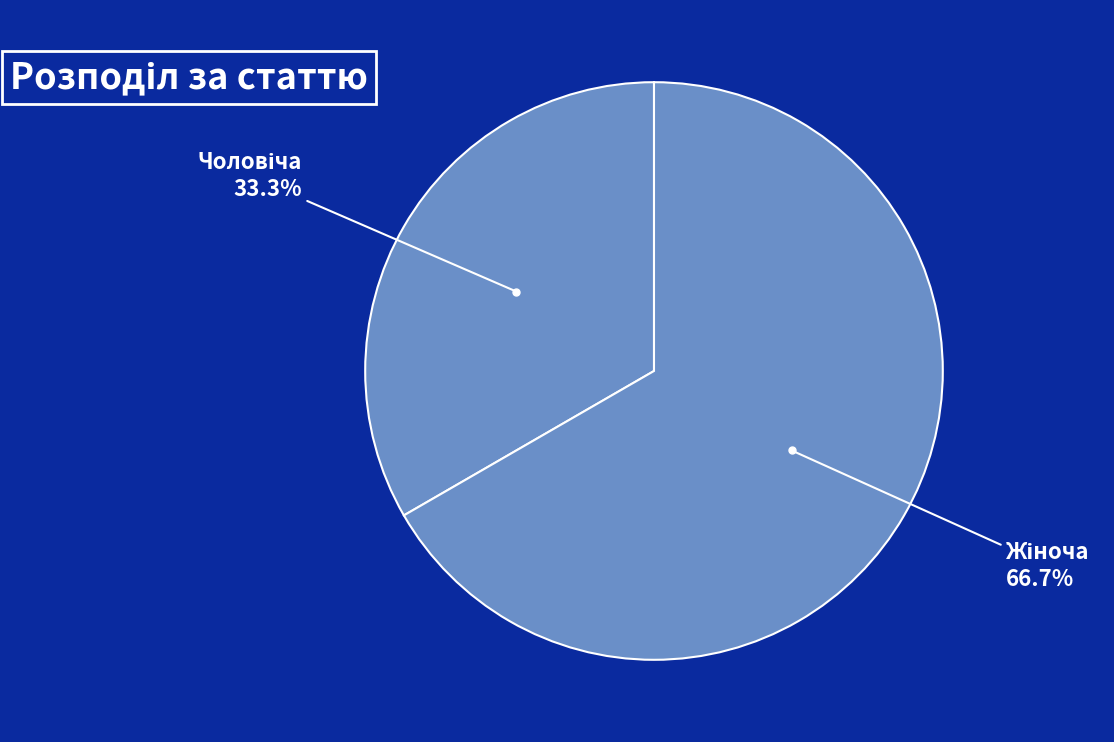

How many slices are in this pie chart?

2